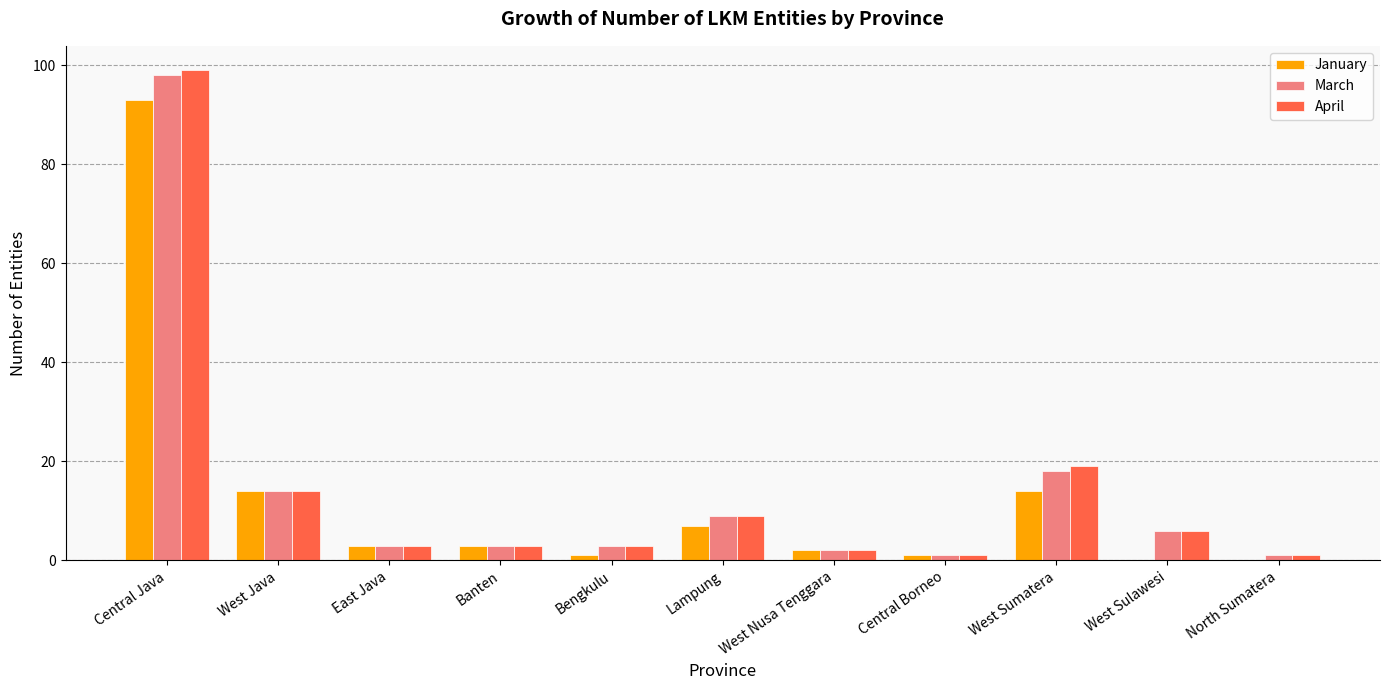

What is the maximum value shown in the chart?

99